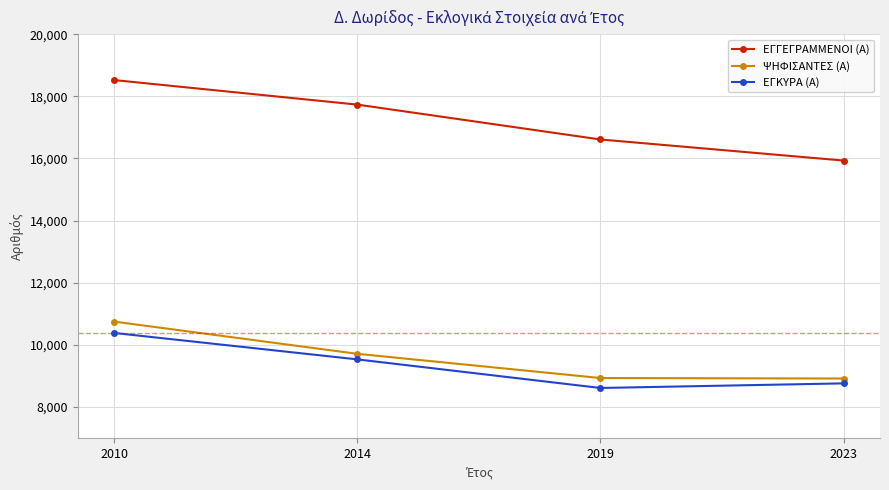

Count the number of data series in this chart.

3